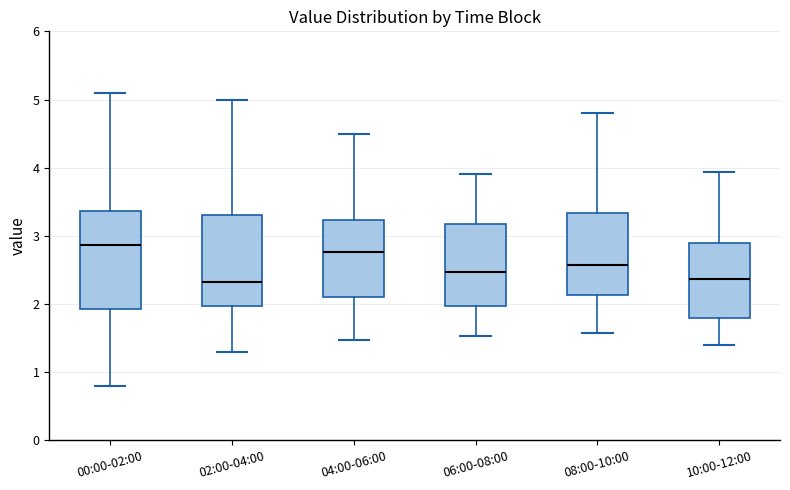

Where is the lower edge of the box for 08:00-10:00 on the y-axis? The values are not printed on the chart, so give them approximately, as read against the axis.

2.1